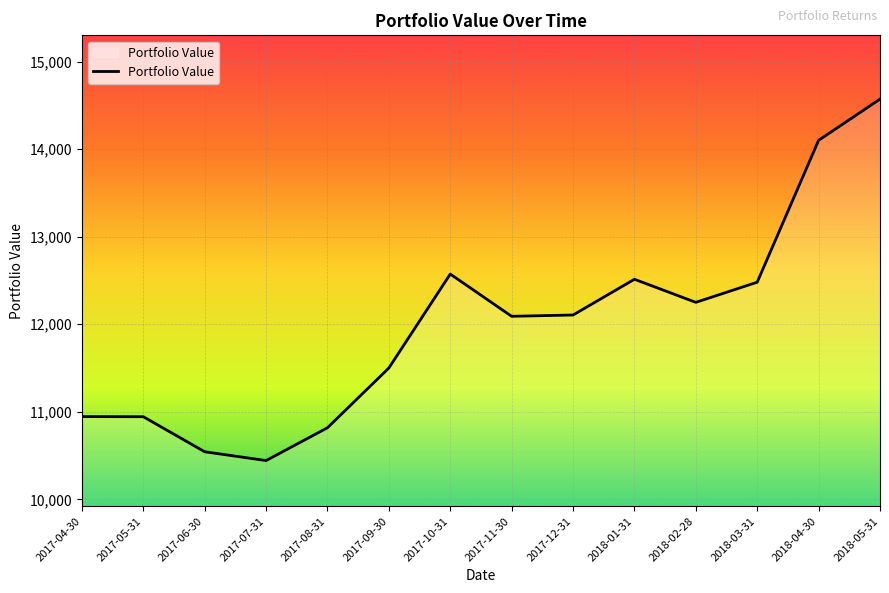

Is it true that the value at 2017-05-31 is 10943.8?

True